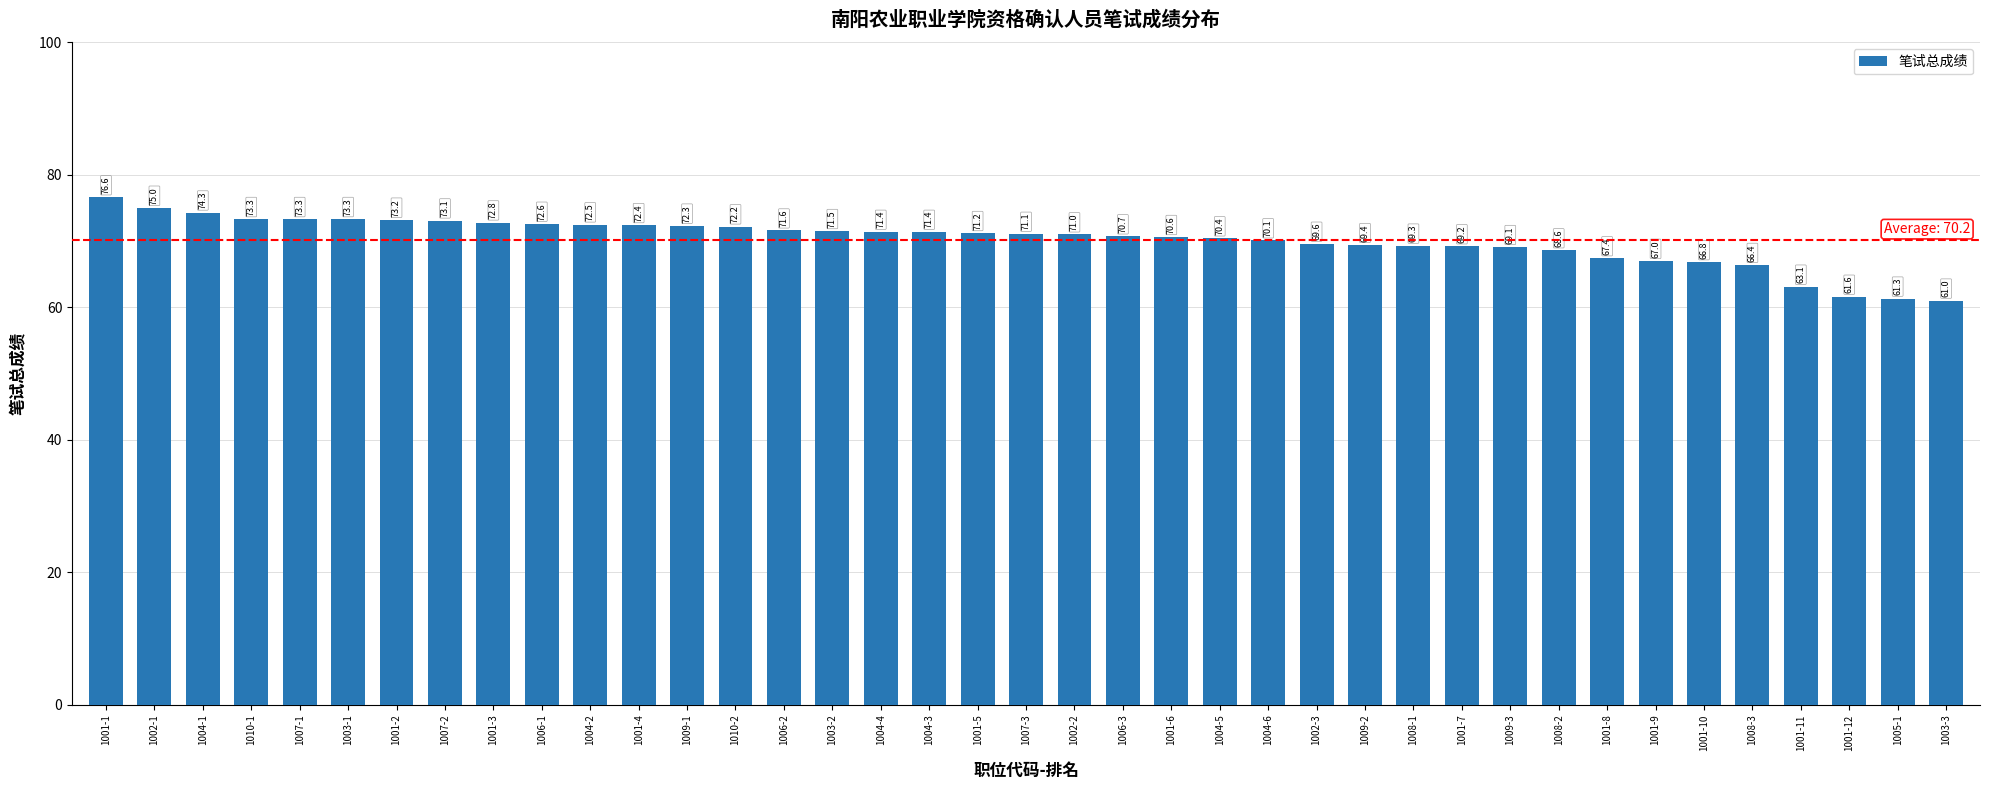

What is the sum of all values?

2737.7